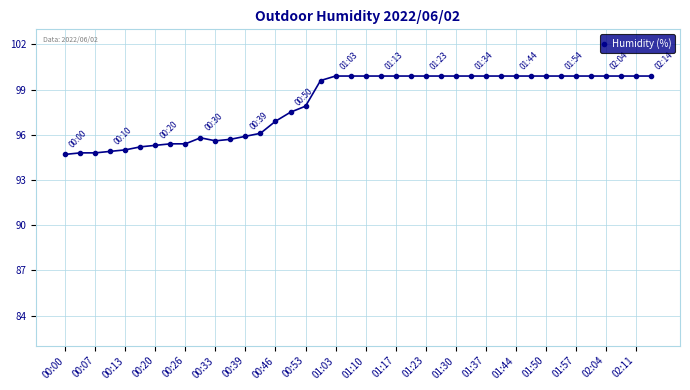

What is the minimum value shown in the chart?

94.7